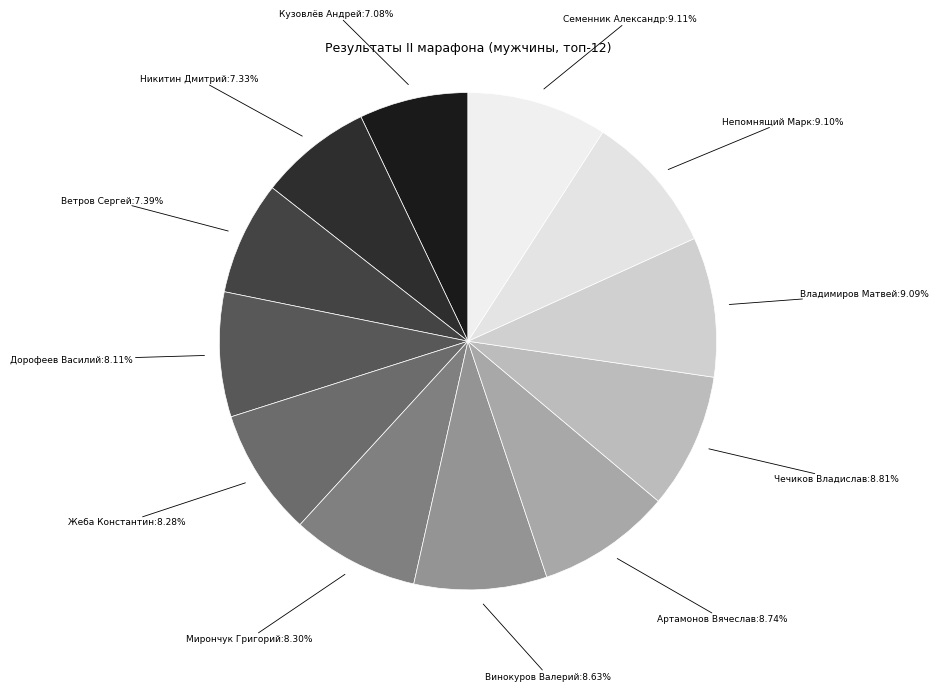

To the nearest percent, what percentage of the pie is Артамонов Вячеслав?

9%